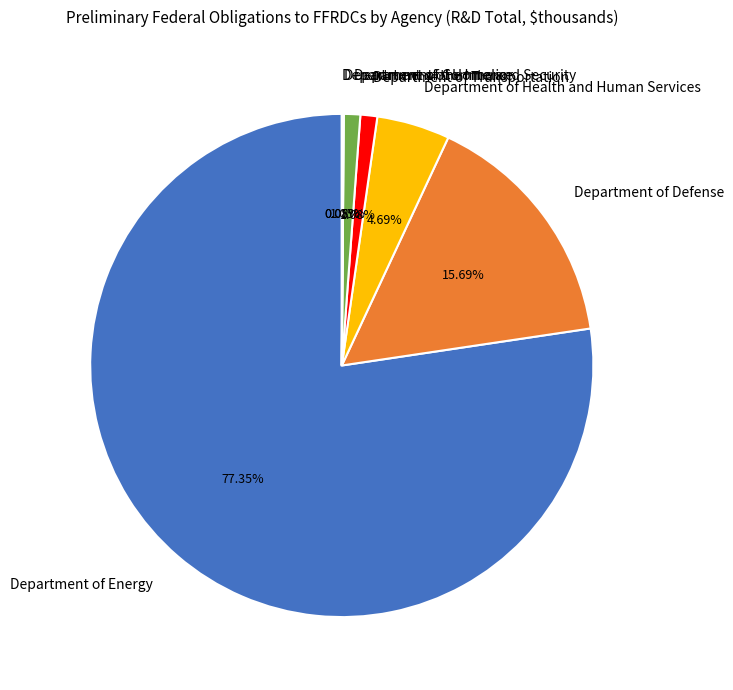

Approximately how many times larger is the value at Department of Health and Human Services compared to Department of Homeland Security?

4.5